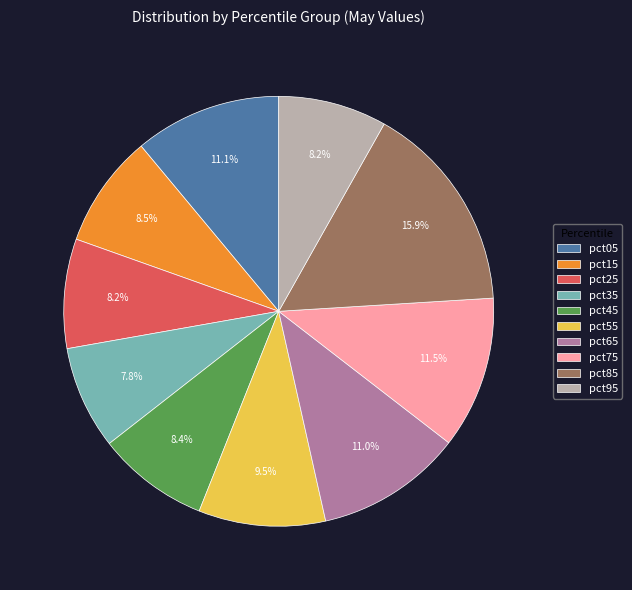

The pct35 slice represents 1% of the pie. True or false?

False